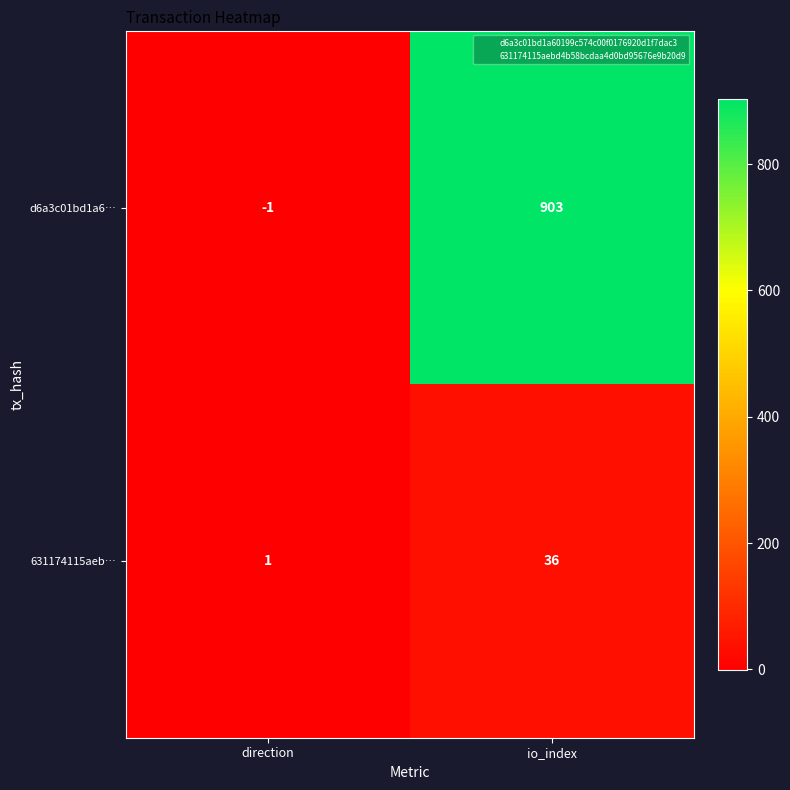

Which series has the widest spread of values?

d6a3c01bd1a6…